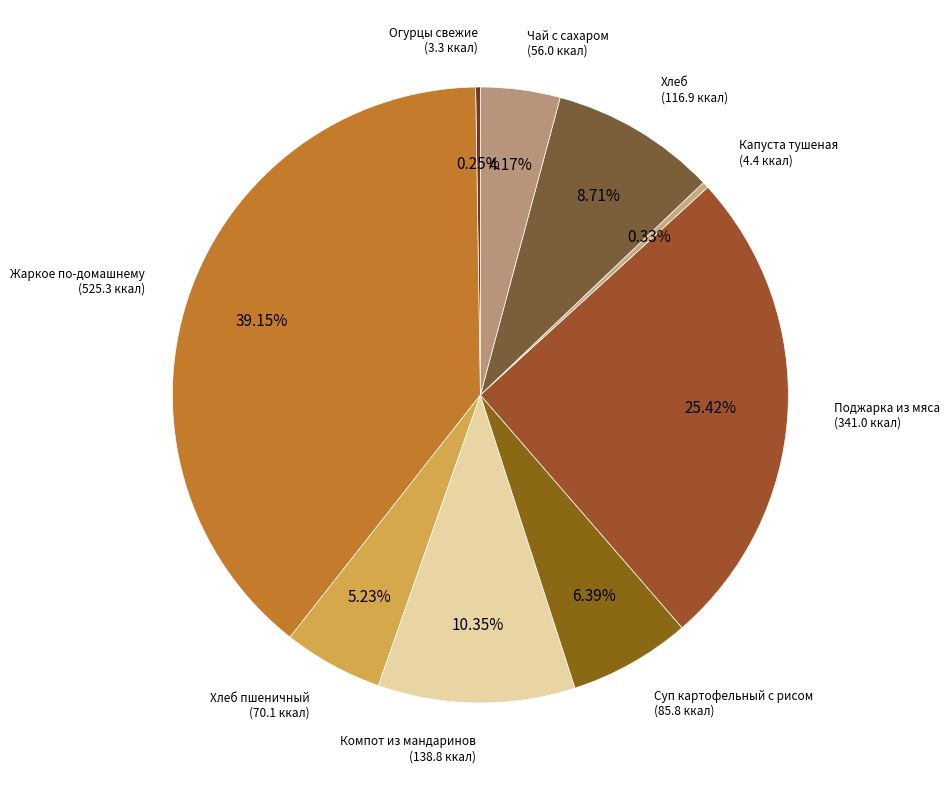

Which category has the biggest portion of the pie?

Жаркое по-домашнему